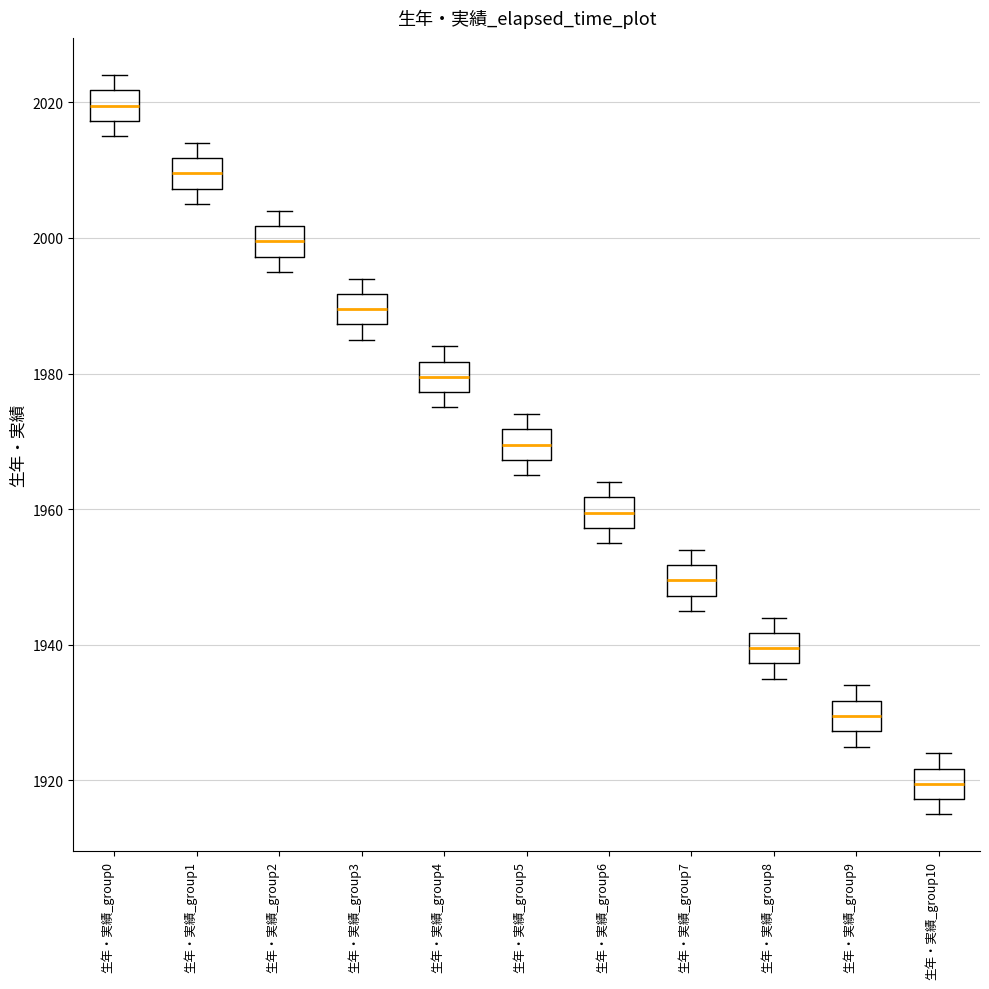

Where does the lower whisker of the box for 生年・実績_group7 end on the y-axis? The values are not printed on the chart, so give them approximately, as read against the axis.

1946